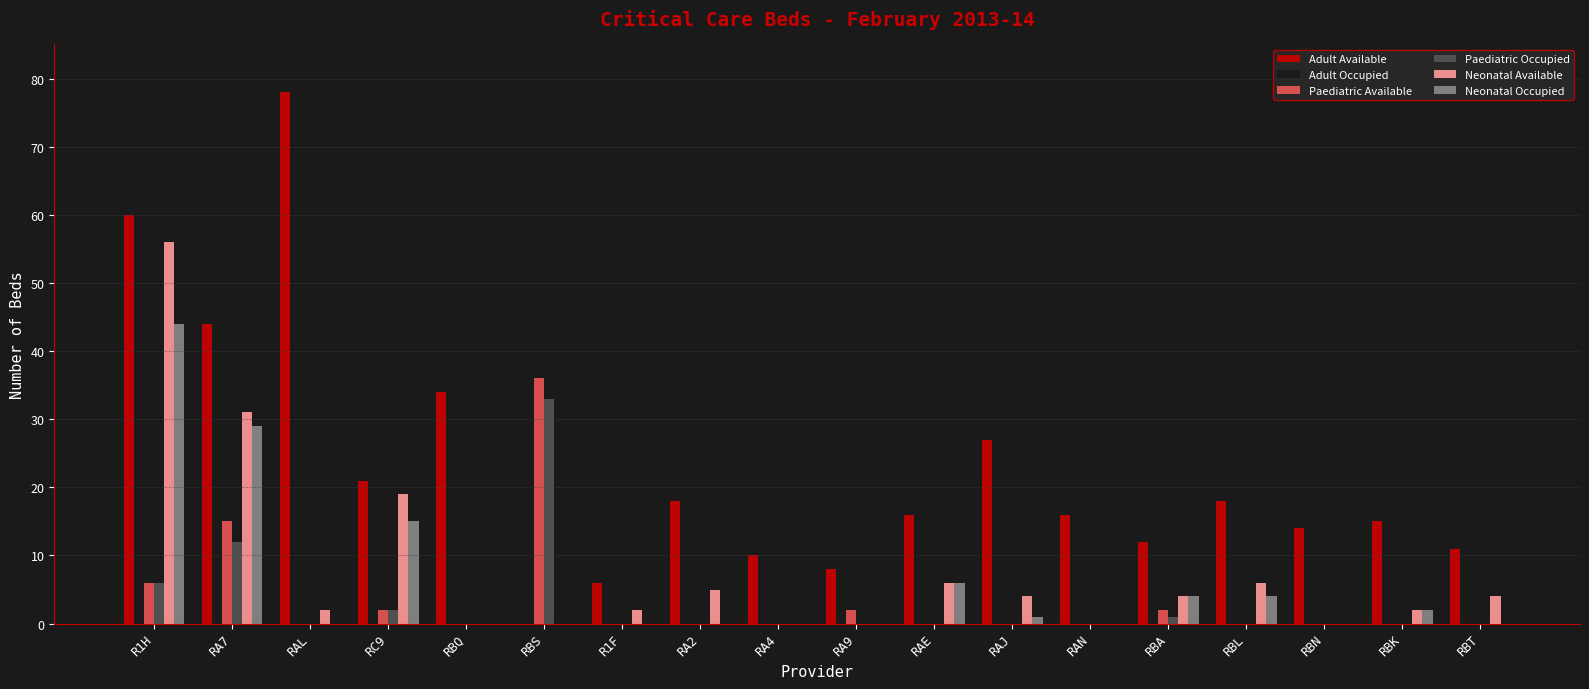

How many positive values does the Adult Available series have?

17